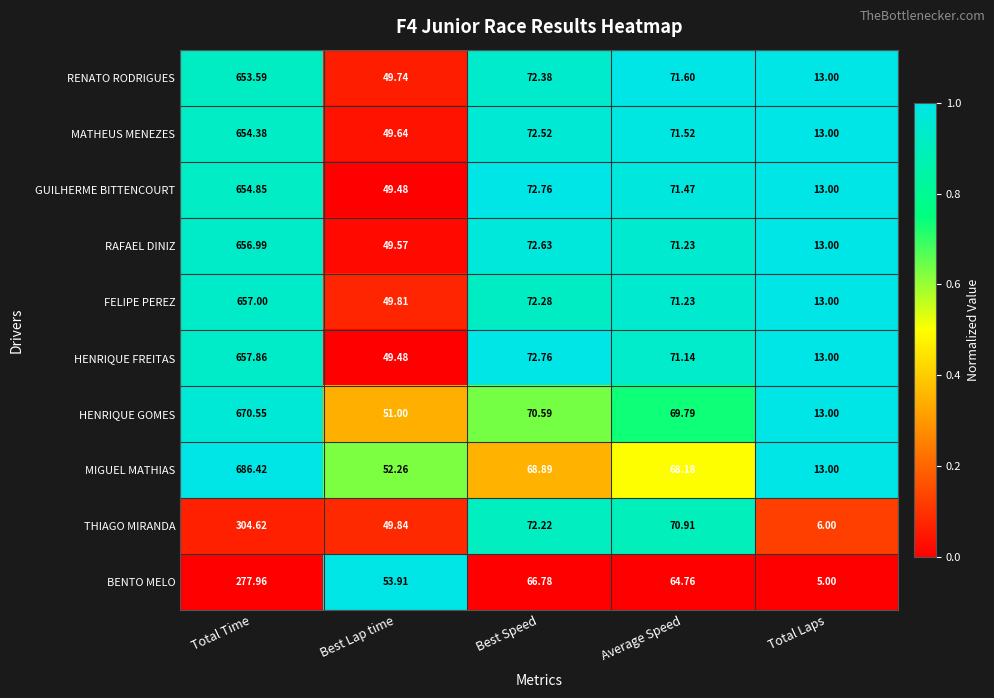

List the labels in order of MIGUEL MATHIAS value, smallest first.

Total Laps, Best Lap time, Average Speed, Best Speed, Total Time